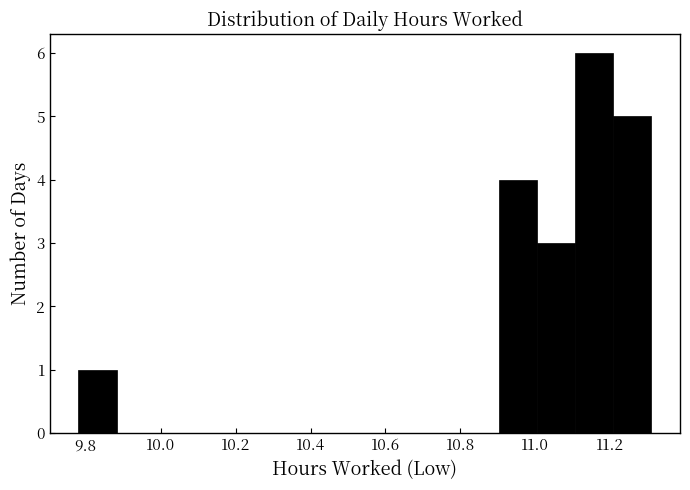

Reading left to right, list every bar in this chart as the range it spans on the x-axis followed by its height. Neither the bar edges nor the heights are printed on the chart, so give them approximately, as read against the axes.

9.780 to 9.882: 1
9.882 to 9.984: 0
9.984 to 10.086: 0
10.086 to 10.188: 0
10.188 to 10.290: 0
10.290 to 10.392: 0
10.392 to 10.494: 0
10.494 to 10.596: 0
10.596 to 10.698: 0
10.698 to 10.800: 0
10.800 to 10.902: 0
10.902 to 11.004: 4
11.004 to 11.106: 3
11.106 to 11.208: 6
11.208 to 11.310: 5